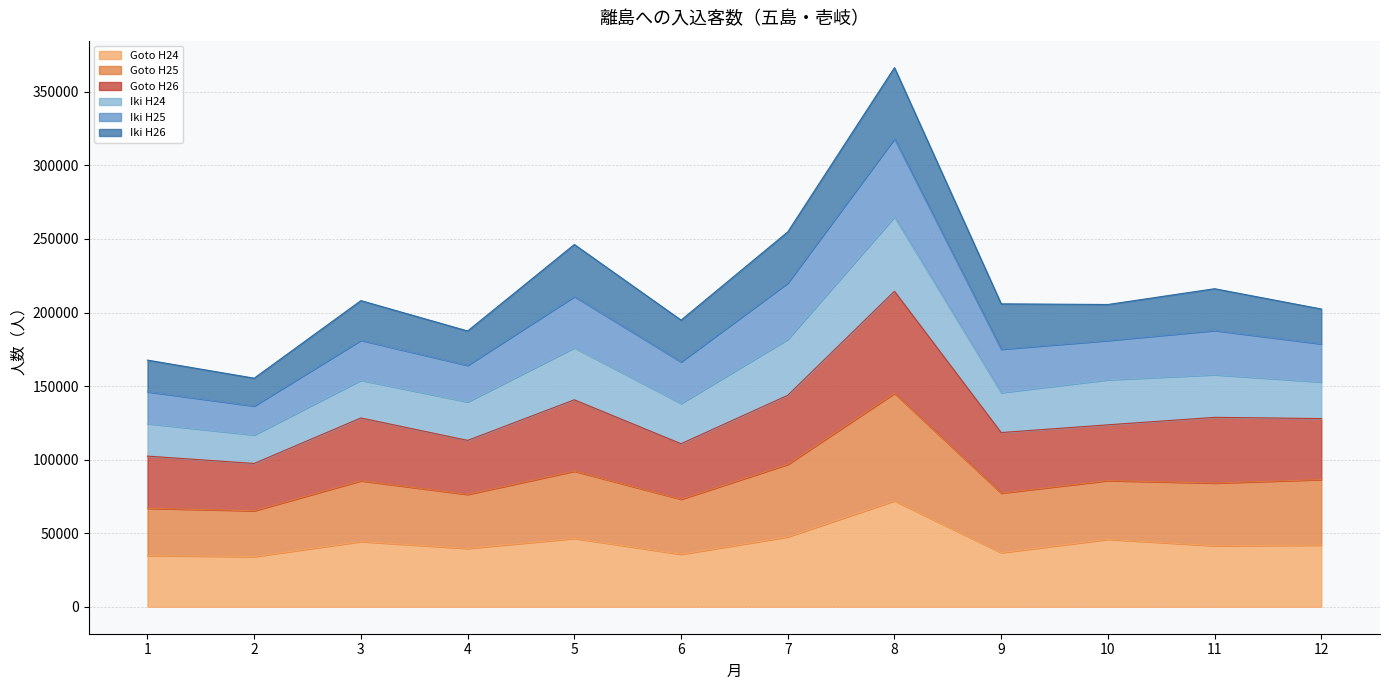

What is the maximum value for Goto H24?

72017